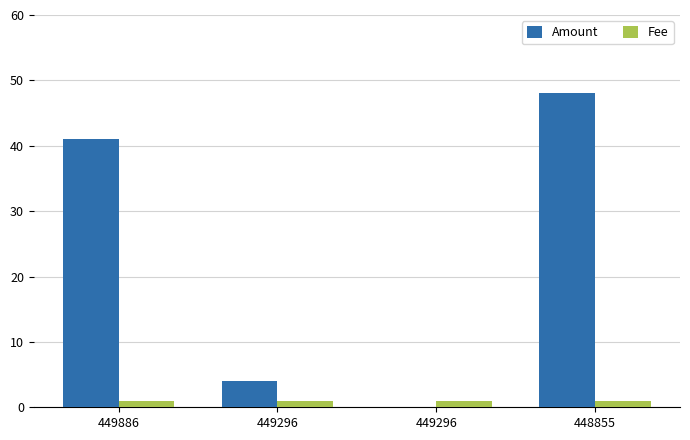

At 449296, list the series in order from smallest to largest.

Fee, Amount